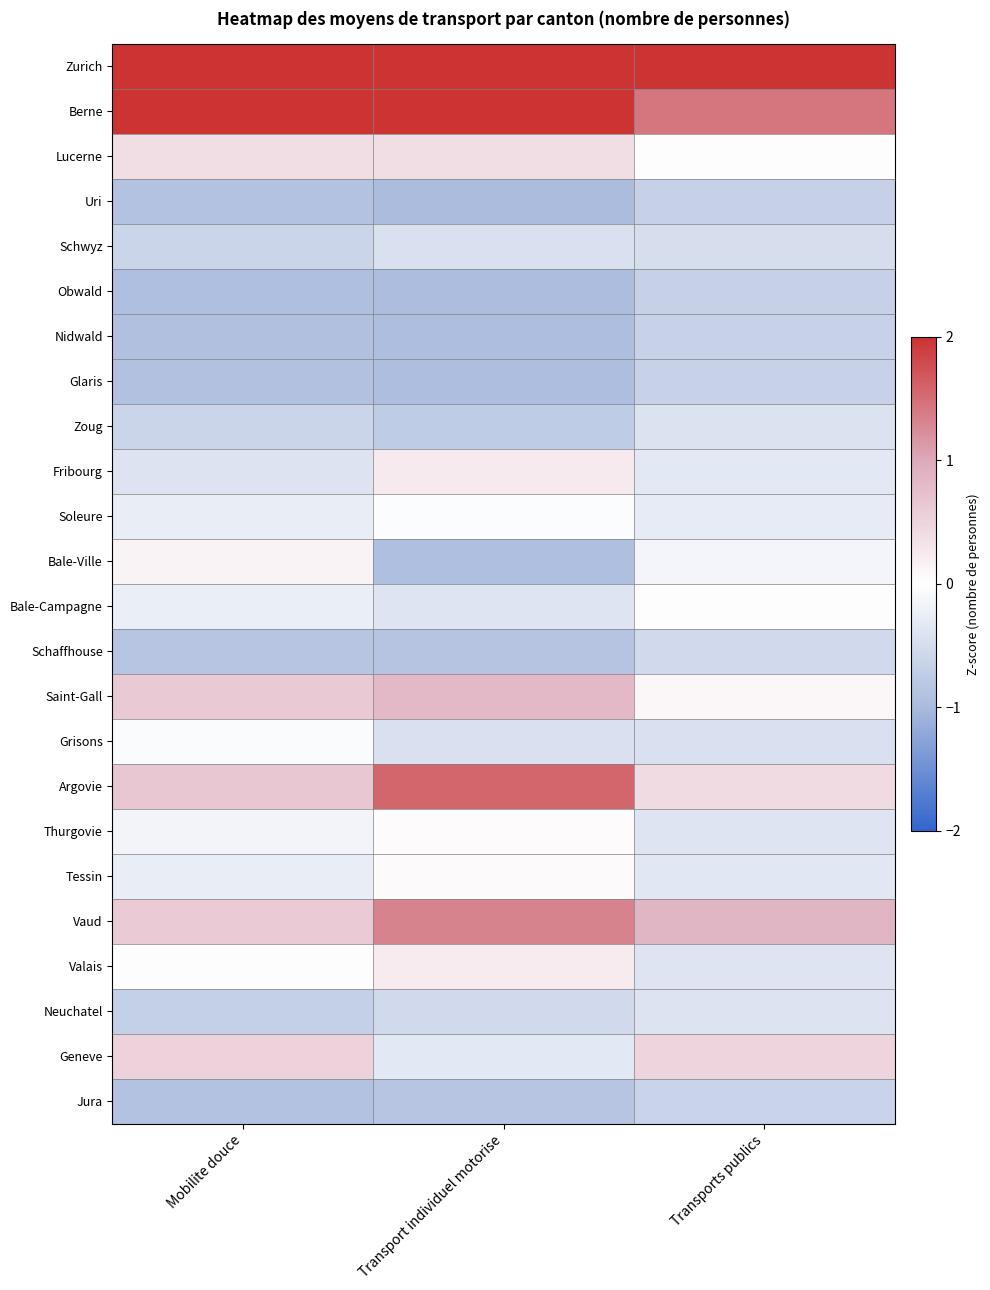

Which has a higher value, Transports publics or Mobilite douce?

Transports publics